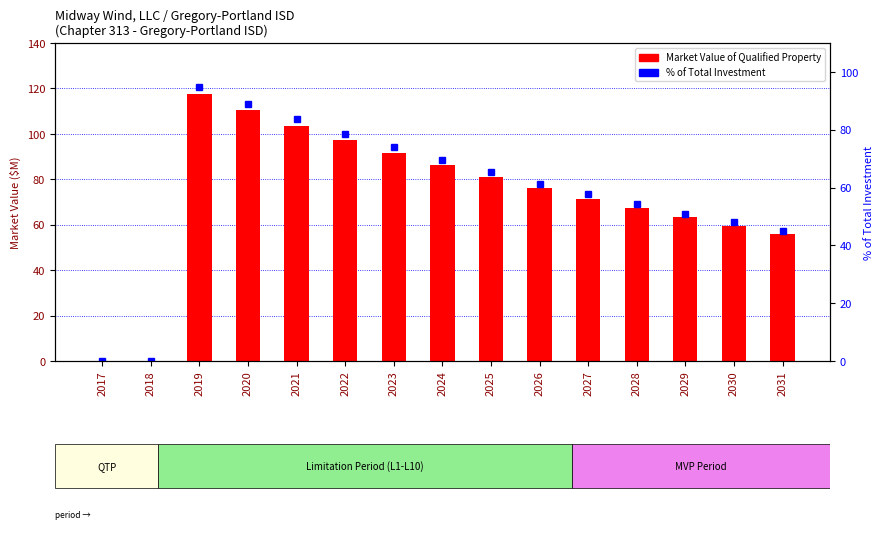

What is the greatest value displayed?

117.3